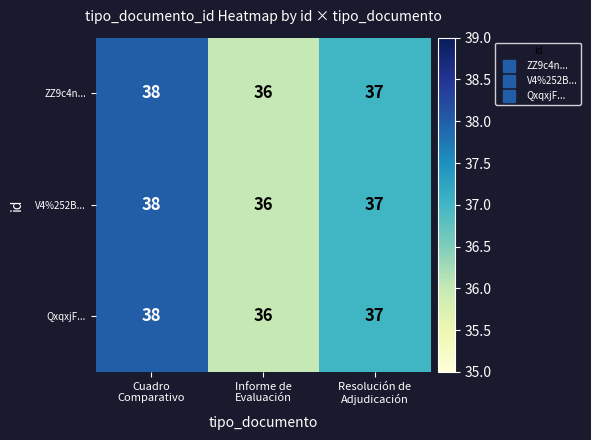

Count the QxqxjF... values in the range 36 to 38.

3